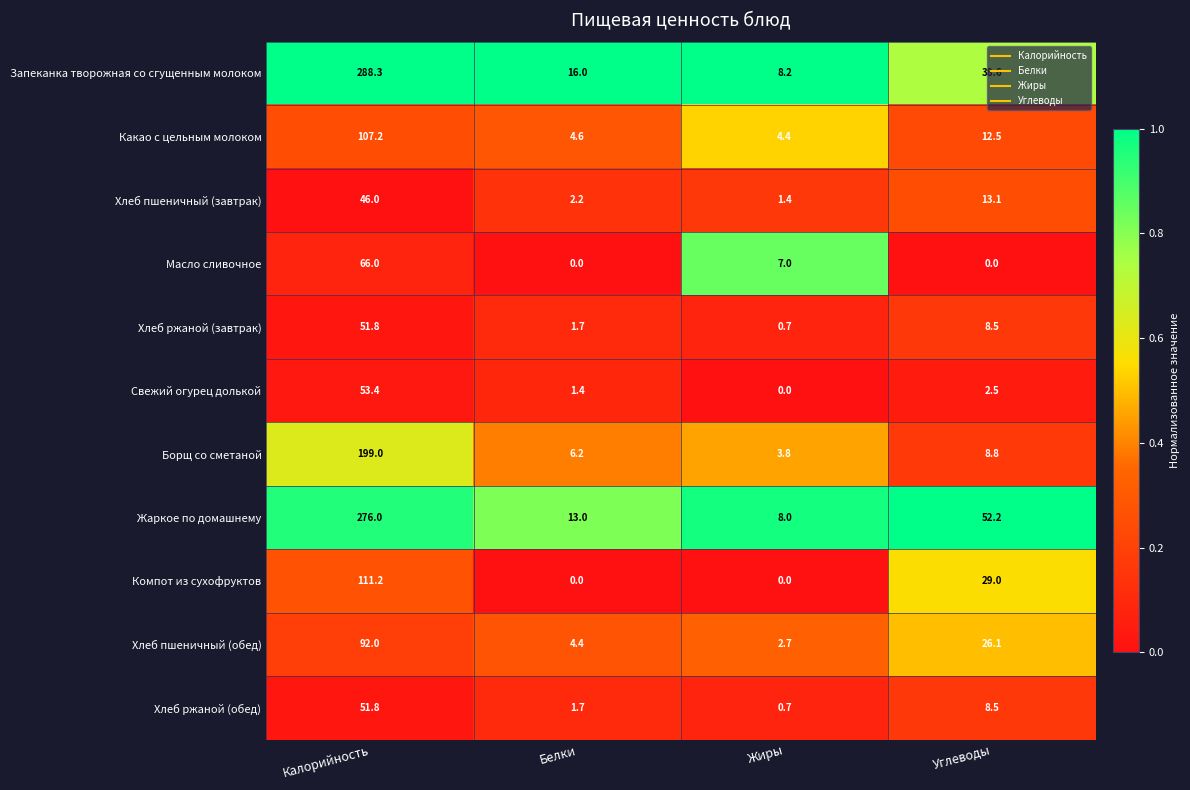

At which label is Хлеб ржаной (обед) closest to 26?

Углеводы